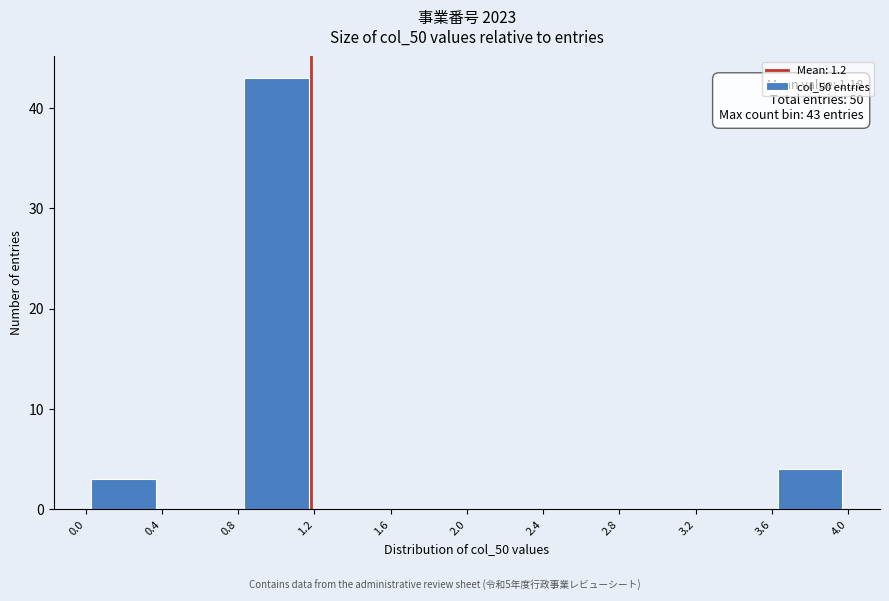

Which range on the x-axis has the tallest bar?

0.8 to 1.2